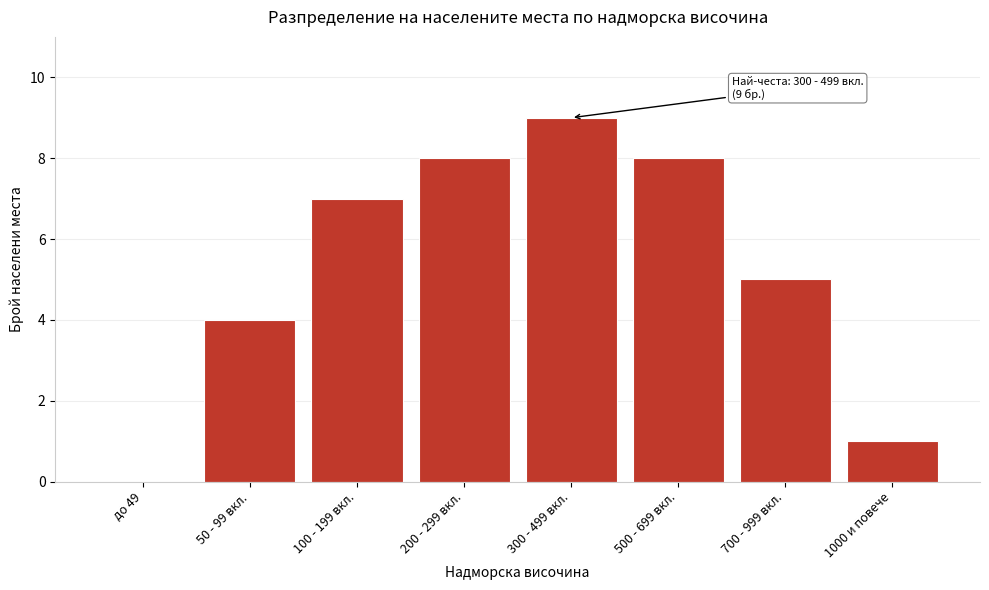

Reading left to right, extract all data points from this chart.

до 49=0	50 - 99 вкл.=4	100 - 199 вкл.=7	200 - 299 вкл.=8	300 - 499 вкл.=9	500 - 699 вкл.=8	700 - 999 вкл.=5	1000 и повече=1